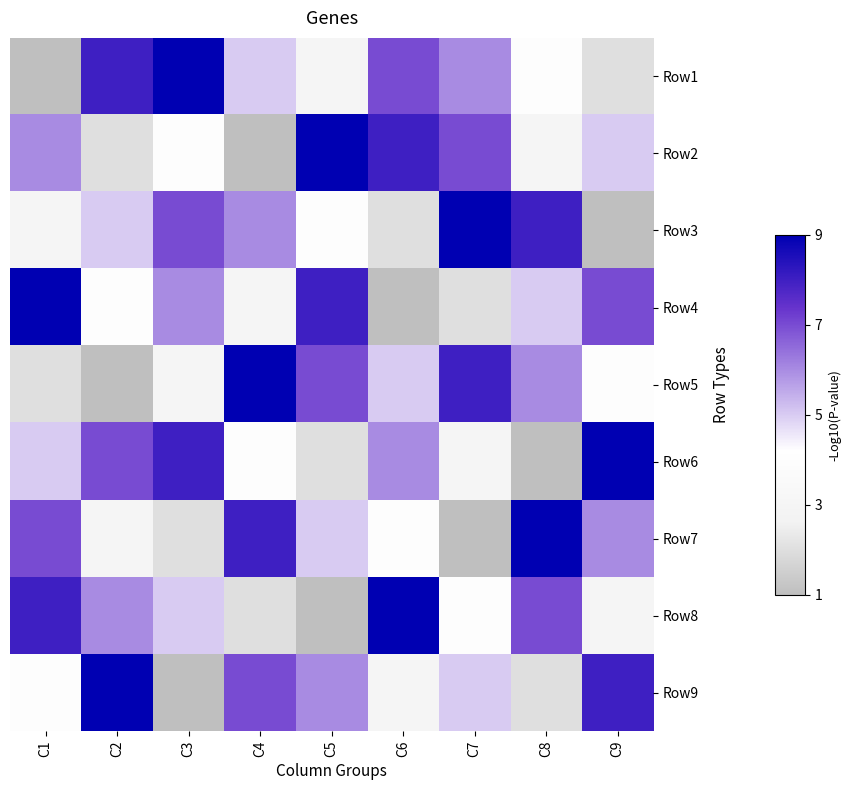

Reading left to right, extract all data points from this chart.

Row1: C1=1	C2=8	C3=9	C4=5	C5=3	C6=7	C7=6	C8=4	C9=2
Row2: C1=6	C2=2	C3=4	C4=1	C5=9	C6=8	C7=7	C8=3	C9=5
Row3: C1=3	C2=5	C3=7	C4=6	C5=4	C6=2	C7=9	C8=8	C9=1
Row4: C1=9	C2=4	C3=6	C4=3	C5=8	C6=1	C7=2	C8=5	C9=7
Row5: C1=2	C2=1	C3=3	C4=9	C5=7	C6=5	C7=8	C8=6	C9=4
Row6: C1=5	C2=7	C3=8	C4=4	C5=2	C6=6	C7=3	C8=1	C9=9
Row7: C1=7	C2=3	C3=2	C4=8	C5=5	C6=4	C7=1	C8=9	C9=6
Row8: C1=8	C2=6	C3=5	C4=2	C5=1	C6=9	C7=4	C8=7	C9=3
Row9: C1=4	C2=9	C3=1	C4=7	C5=6	C6=3	C7=5	C8=2	C9=8